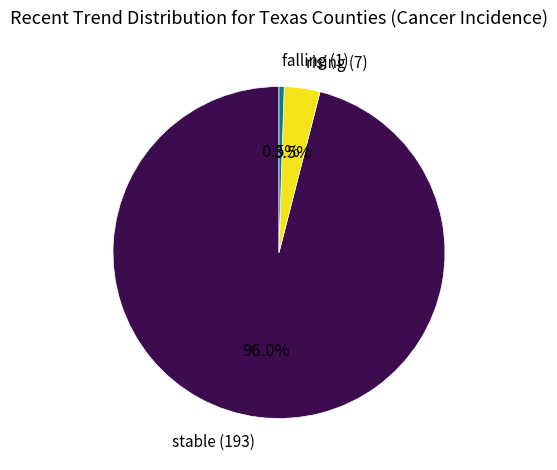

What is the total percentage of stable and falling?

96.5%